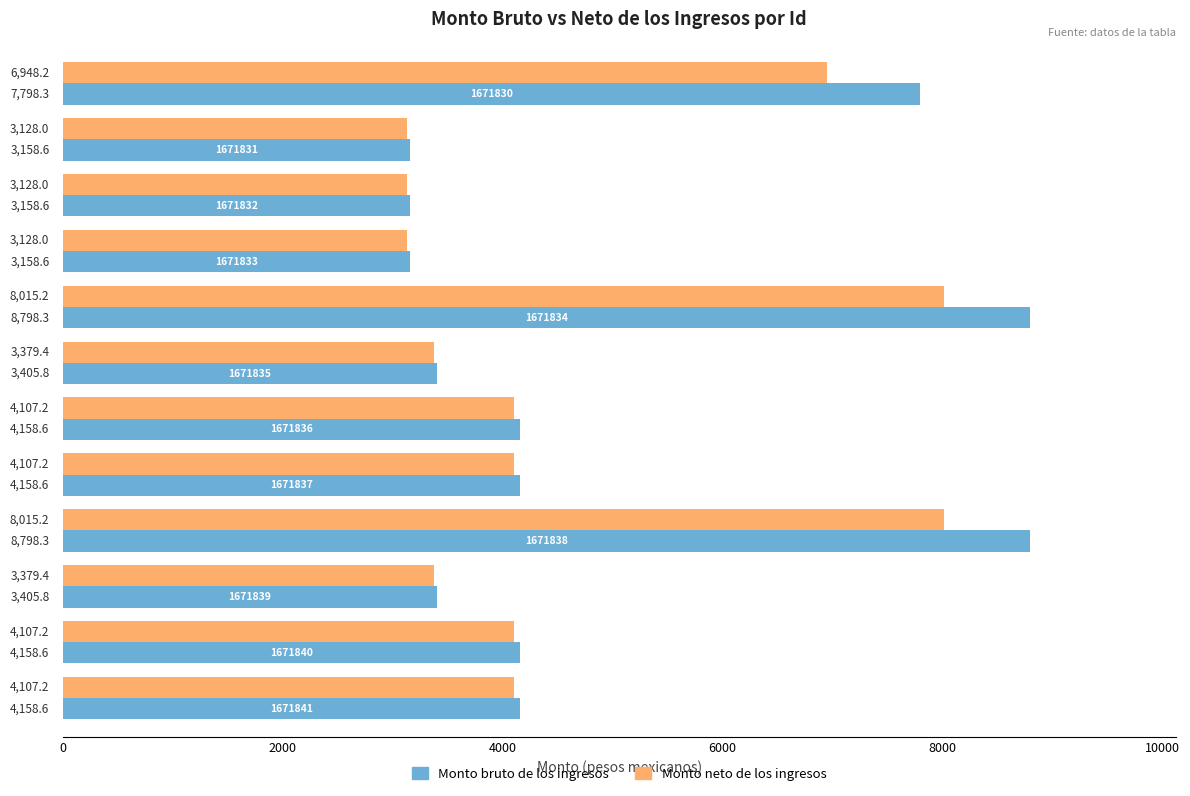

Which series has the largest range (max minus min)?

Monto bruto de los ingresos